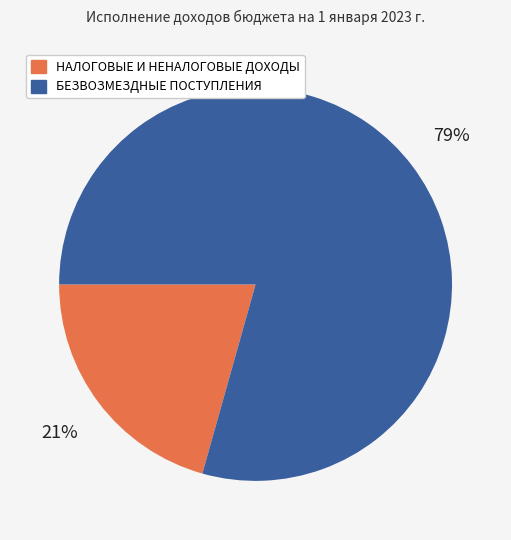

To the nearest percent, what percentage of the pie is БЕЗВОЗМЕЗДНЫЕ ПОСТУПЛЕНИЯ?

79%